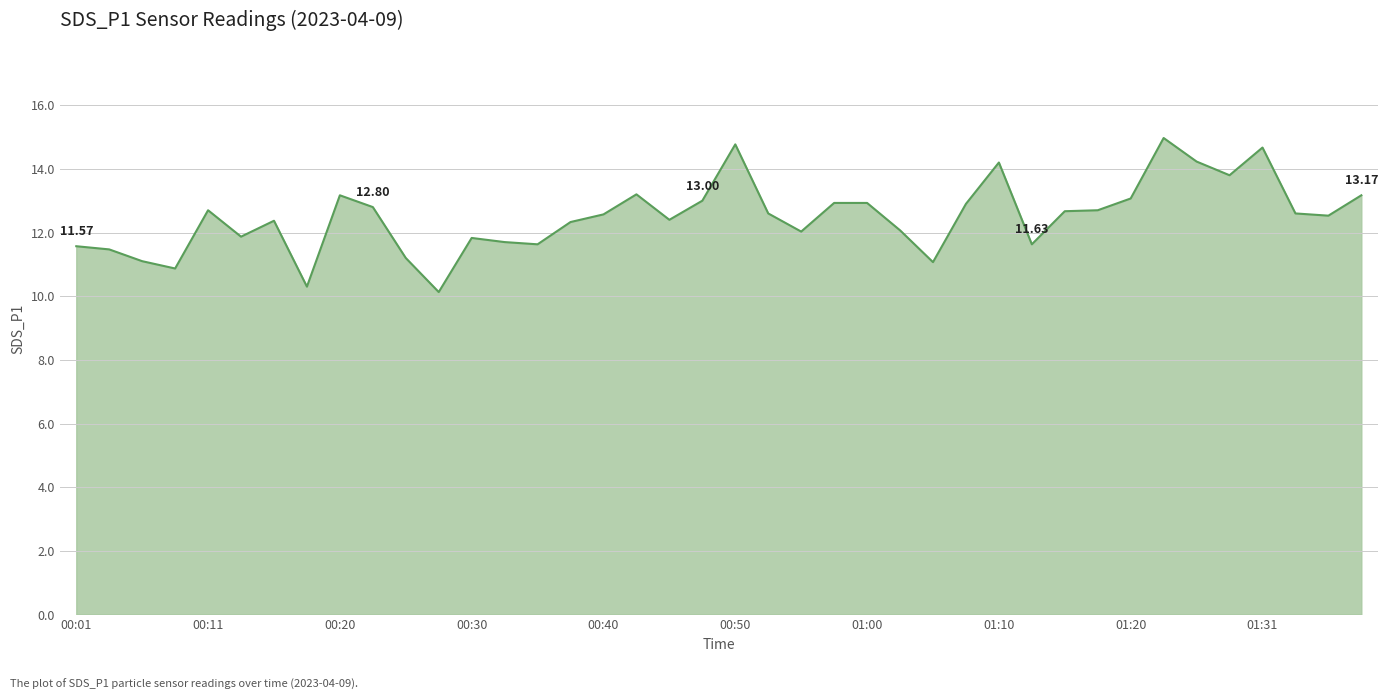

How many lines are shown in the chart?

1